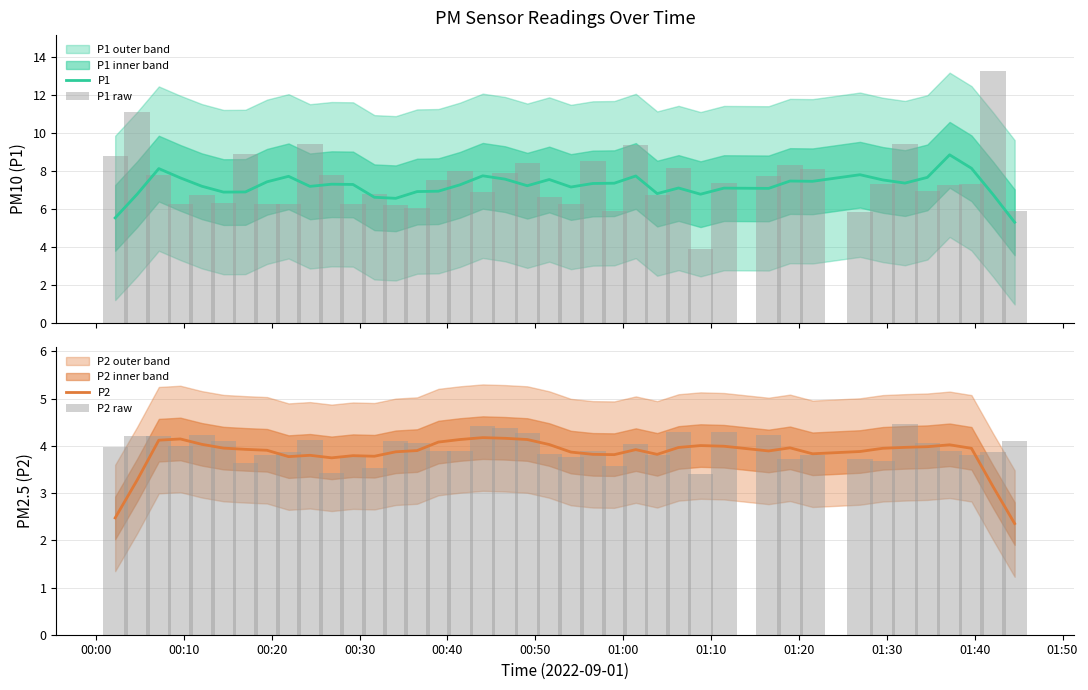

What is the minimum value for P2?

2.4